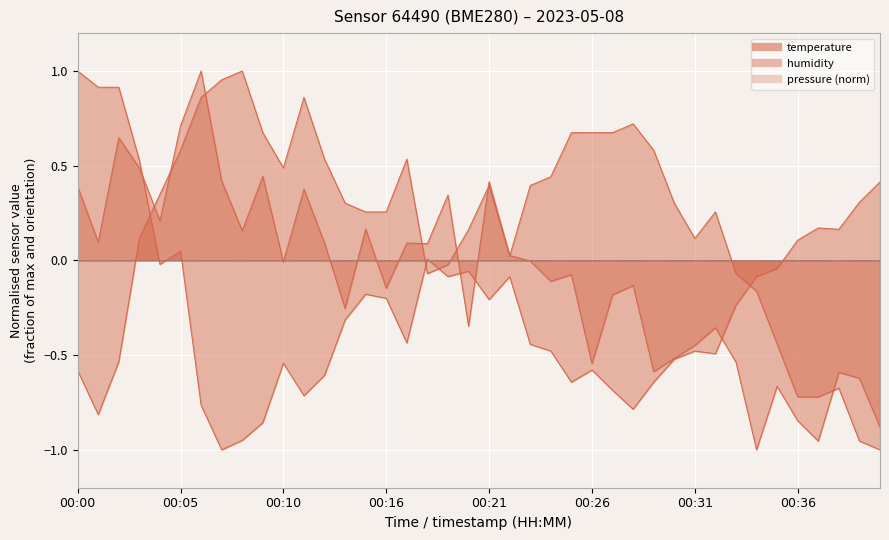

Between 00:38 and 00:21, which is larger?

00:21